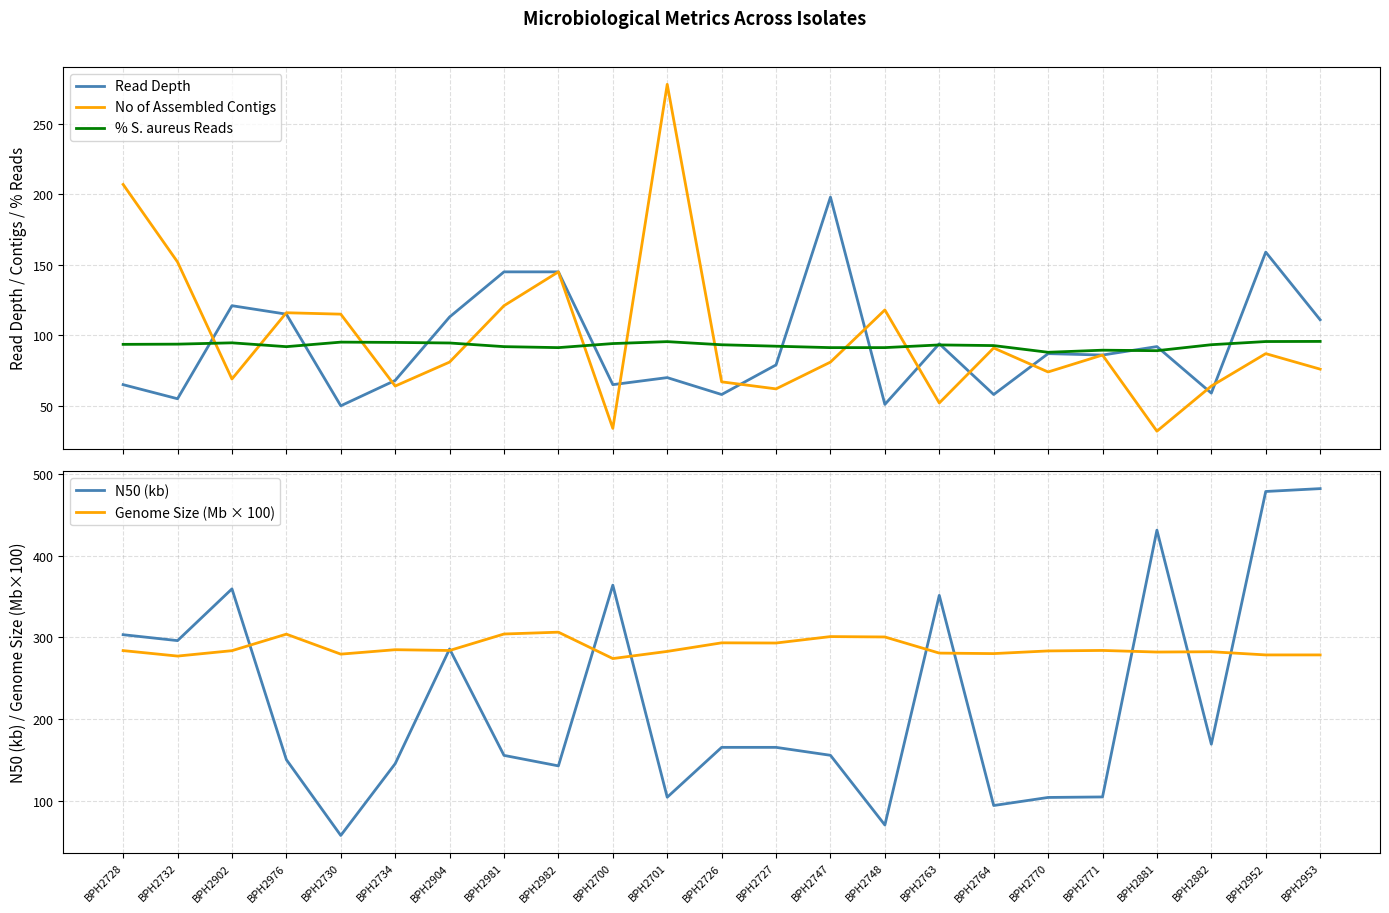

Reading left to right, list all the values displayed in this chart.

Read Depth: BPH2728=65.0	BPH2732=55.0	BPH2902=121.0	BPH2976=115.0	BPH2730=50.0	BPH2734=68.0	BPH2904=113.0	BPH2981=145.0	BPH2982=145.0	BPH2700=65.0	BPH2701=70.0	BPH2726=58.0	BPH2727=79.0	BPH2747=198.0	BPH2748=51.0	BPH2763=94.0	BPH2764=58.0	BPH2770=87.0	BPH2771=86.0	BPH2881=92.0	BPH2882=59.0	BPH2952=159.0	BPH2953=111.0
No of Assembled Contigs: BPH2728=207.0	BPH2732=152.0	BPH2902=69.0	BPH2976=116.0	BPH2730=115.0	BPH2734=64.0	BPH2904=81.0	BPH2981=121.0	BPH2982=145.0	BPH2700=34.0	BPH2701=278.0	BPH2726=67.0	BPH2727=62.0	BPH2747=81.0	BPH2748=118.0	BPH2763=52.0	BPH2764=91.0	BPH2770=74.0	BPH2771=86.0	BPH2881=32.0	BPH2882=64.0	BPH2952=87.0	BPH2953=76.0
% S. aureus Reads: BPH2728=93.6	BPH2732=93.7	BPH2902=94.7	BPH2976=91.9	BPH2730=95.2	BPH2734=95.0	BPH2904=94.5	BPH2981=92.0	BPH2982=91.3	BPH2700=94.1	BPH2701=95.5	BPH2726=93.3	BPH2727=92.3	BPH2747=91.3	BPH2748=91.3	BPH2763=93.2	BPH2764=92.7	BPH2770=88.0	BPH2771=89.4	BPH2881=89.1	BPH2882=93.3	BPH2952=95.6	BPH2953=95.7
N50 (kb): BPH2728=303.1	BPH2732=295.9	BPH2902=359.2	BPH2976=150.2	BPH2730=57.4	BPH2734=145.2	BPH2904=285.7	BPH2981=155.4	BPH2982=142.6	BPH2700=363.7	BPH2701=104.2	BPH2726=165.2	BPH2727=165.2	BPH2747=155.5	BPH2748=70.2	BPH2763=351.2	BPH2764=94.0	BPH2770=103.9	BPH2771=104.5	BPH2881=431.1	BPH2882=169.1	BPH2952=478.4	BPH2953=481.9
Genome Size (Mb × 100): BPH2728=283.6	BPH2732=276.9	BPH2902=283.6	BPH2976=303.8	BPH2730=279.3	BPH2734=284.7	BPH2904=283.8	BPH2981=304.0	BPH2982=306.2	BPH2700=273.9	BPH2701=282.7	BPH2726=293.2	BPH2727=292.9	BPH2747=300.8	BPH2748=300.3	BPH2763=280.6	BPH2764=280.0	BPH2770=283.3	BPH2771=283.8	BPH2881=281.9	BPH2882=282.3	BPH2952=278.4	BPH2953=278.4